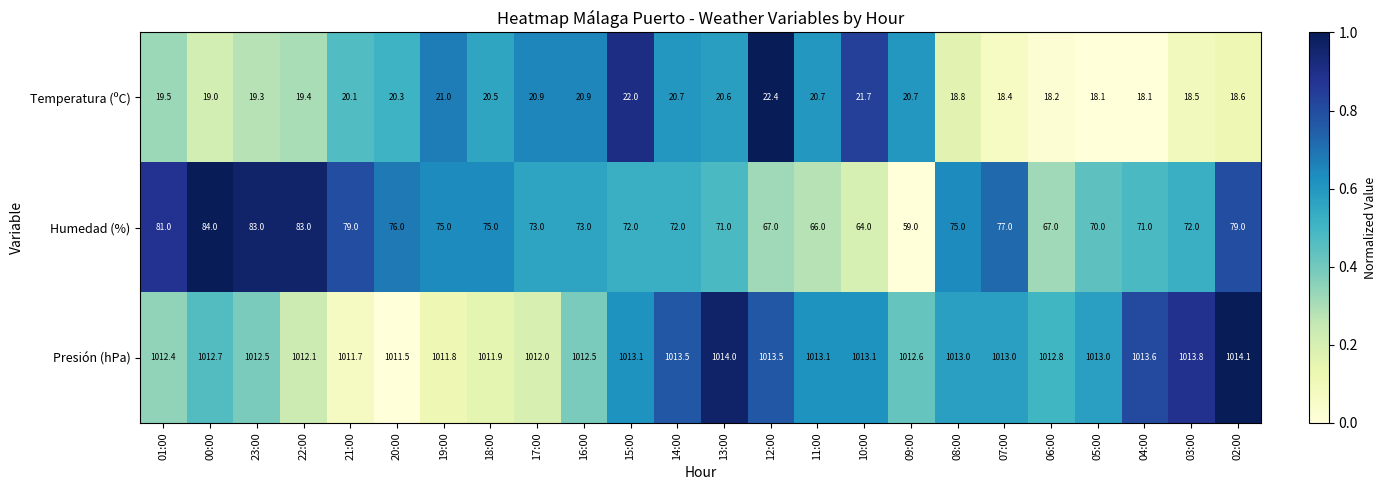

Is it true that Presión (hPa) equals 1013.0 at 05:00?

True